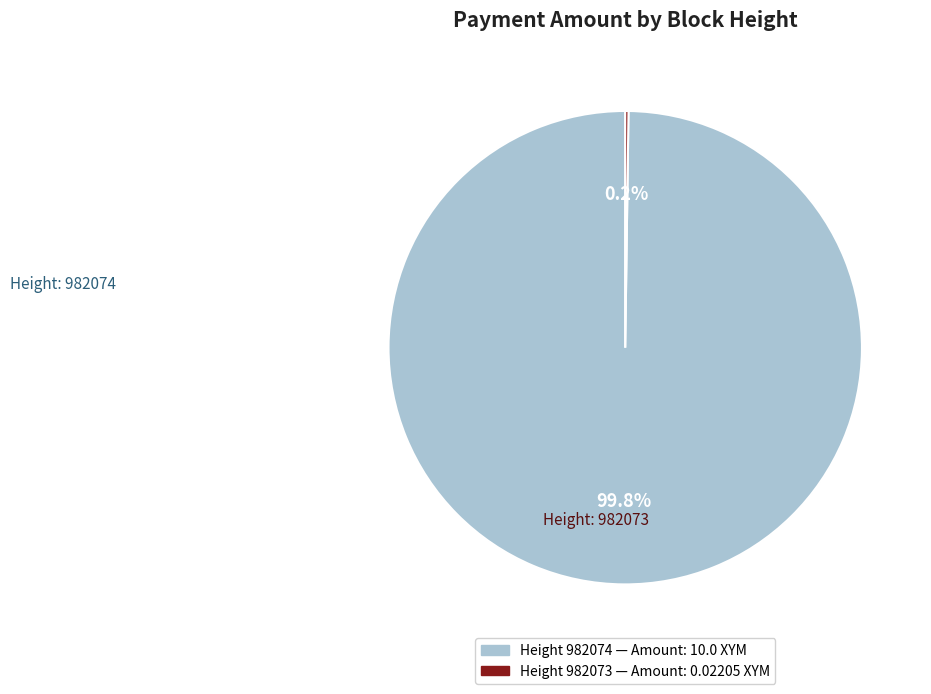

Is there any slice that represents more than half of the pie?

Yes